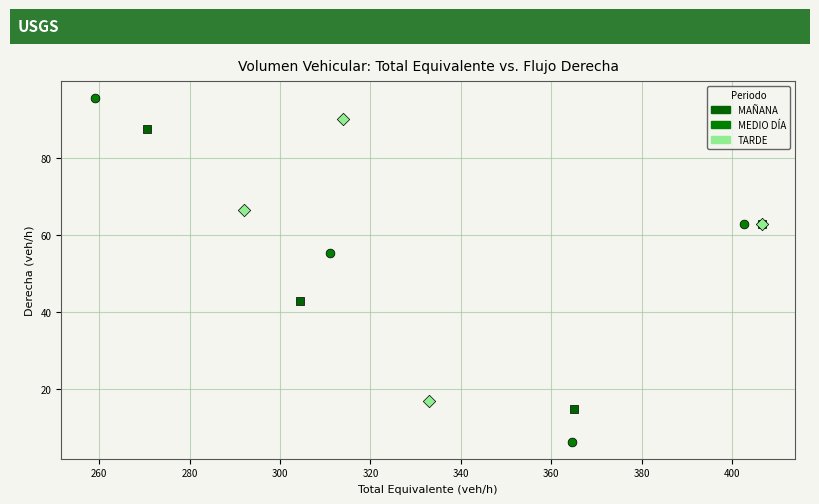

Which series contains the highest Y value?

MEDIO DÍA